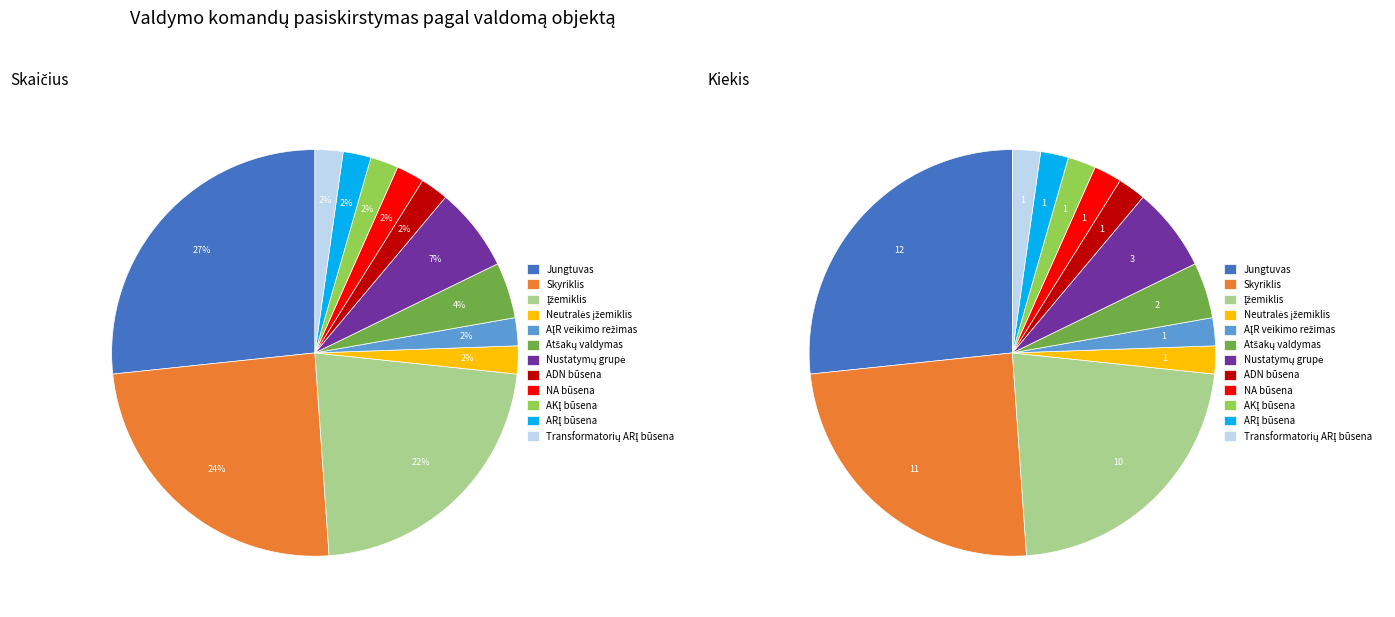

Which slice is the smallest?

Neutralės įžemiklis